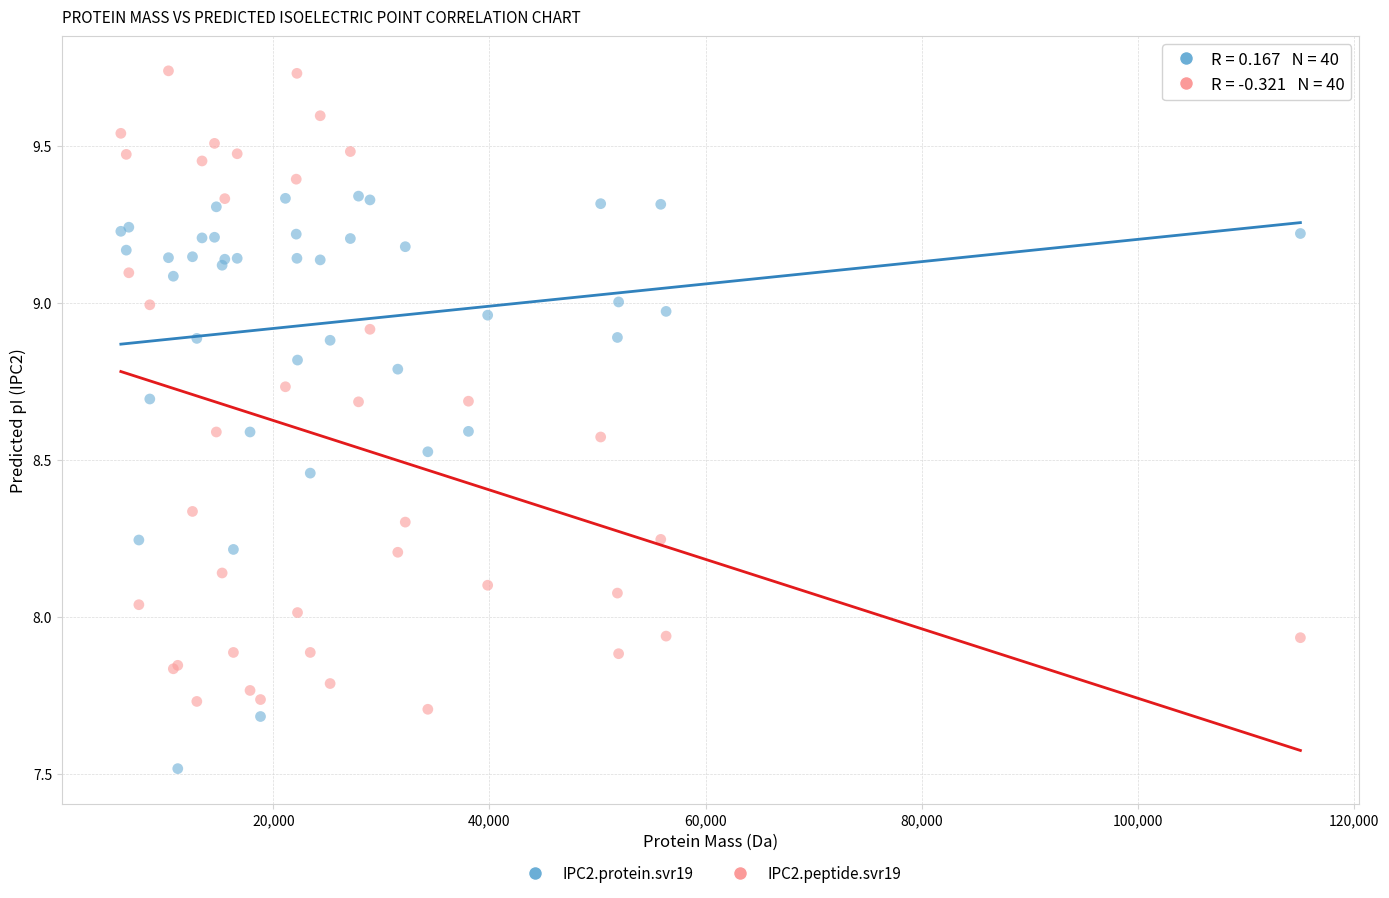

Which series has the largest Y range (max minus min)?

IPC2.peptide.svr19